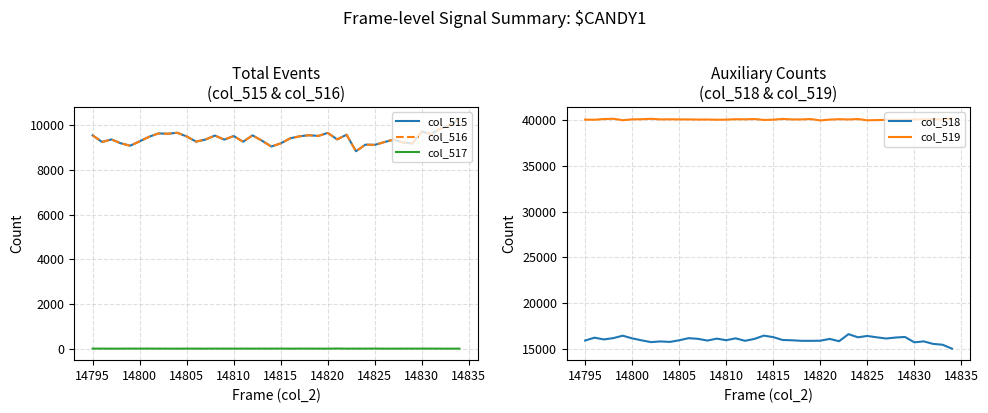

True or false: col_517 and col_516 intersect in this chart.

False